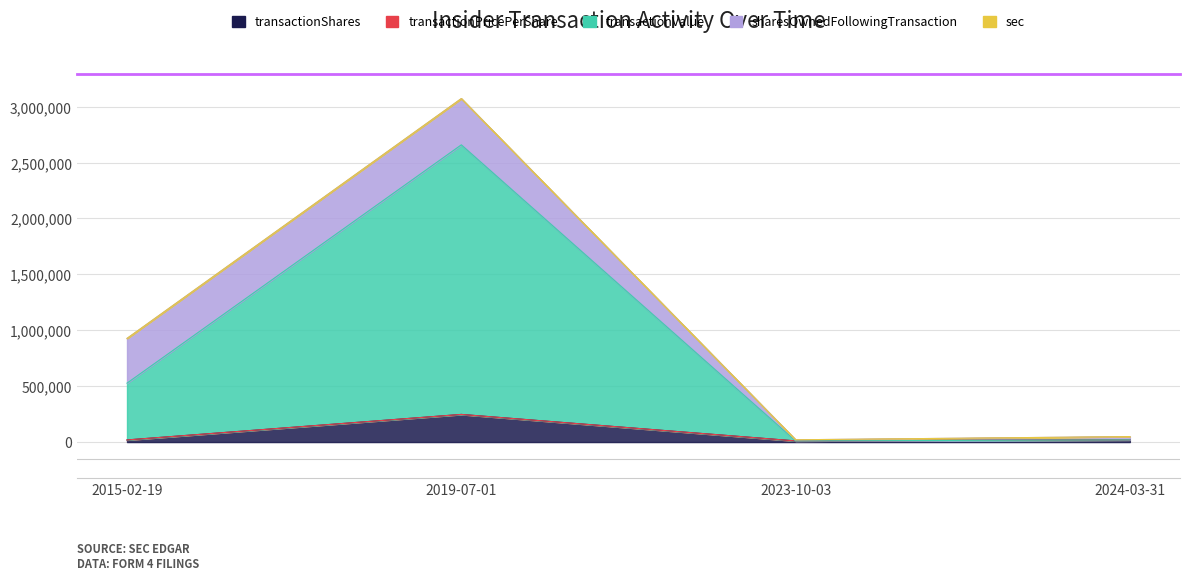

Is it true that transactionValue equals 2411188.0 at 2019-07-01?

True